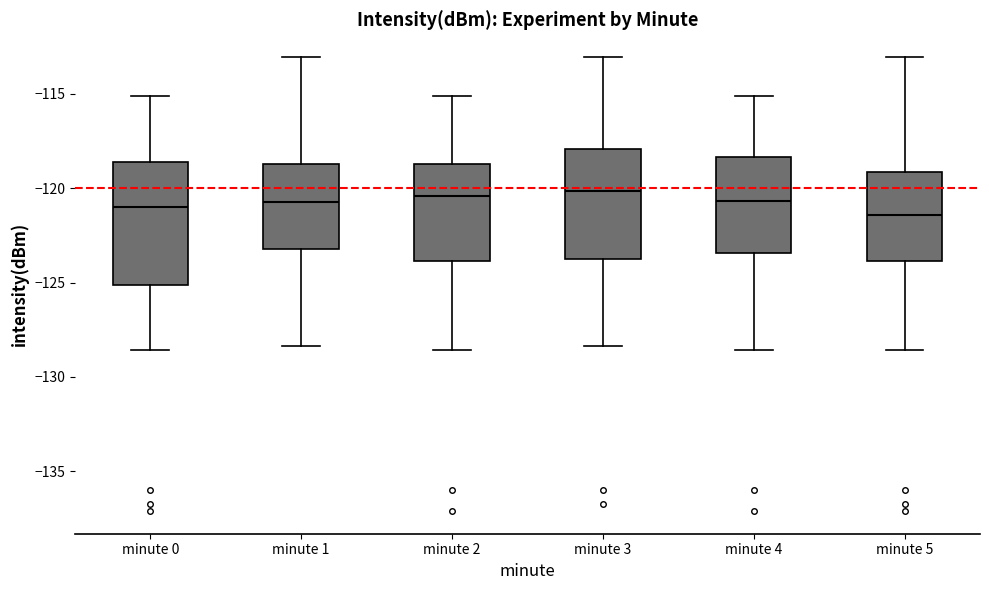

Reading left to right, read every box against the y-axis: the position of its median line, the range the box covers, and the ends of its whiskers. The values are not printed on the chart, so give them approximately, as read against the axis.

minute 0: median -121.0, box -125.0 to -118.5, whiskers -128.5 to -115.0
minute 1: median -121.0, box -123.0 to -118.5, whiskers -128.5 to -113.0
minute 2: median -120.5, box -124.0 to -118.5, whiskers -128.5 to -115.0
minute 3: median -120.0, box -124.0 to -118.0, whiskers -128.5 to -113.0
minute 4: median -120.5, box -123.5 to -118.5, whiskers -128.5 to -115.0
minute 5: median -121.5, box -124.0 to -119.0, whiskers -128.5 to -113.0